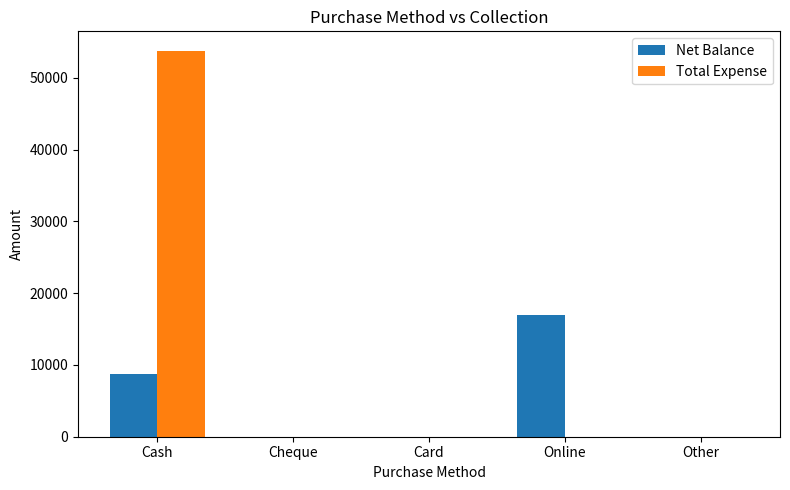

True or false: Total Expense has a value of 0 at Online.

True